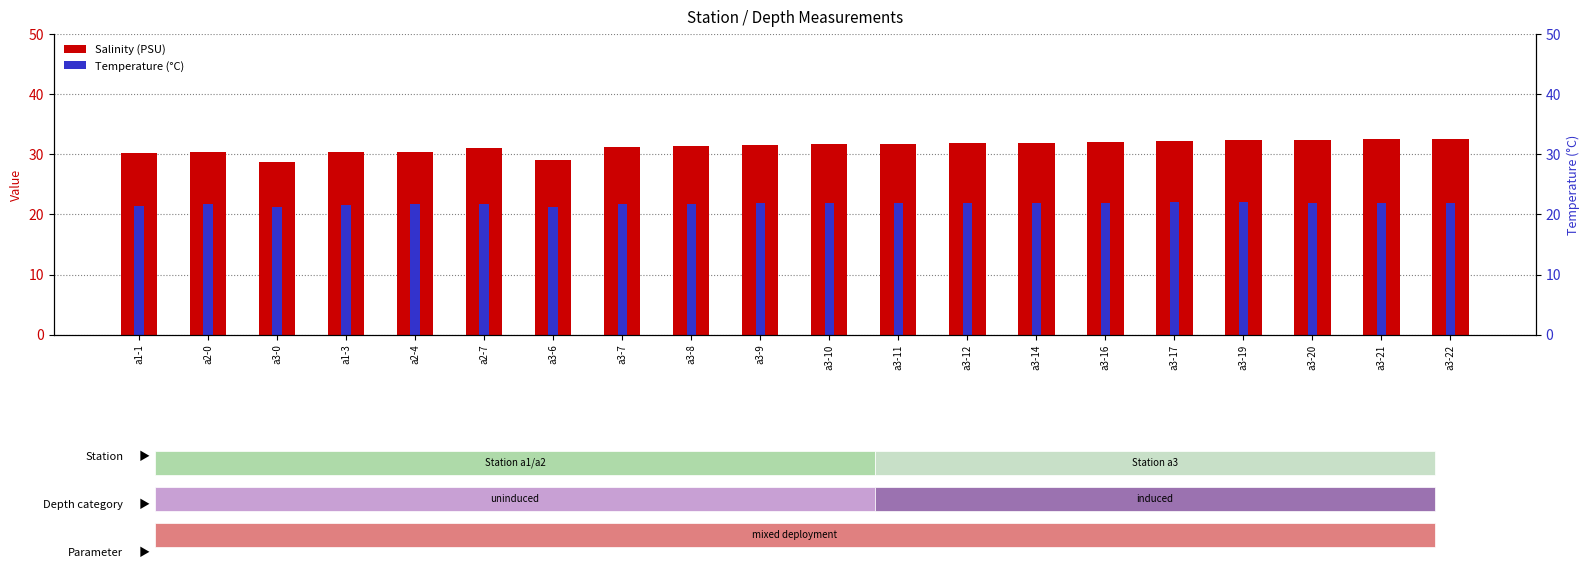

Between a2-0 and a3-14, which series saw the biggest shift?

Salinity (PSU)